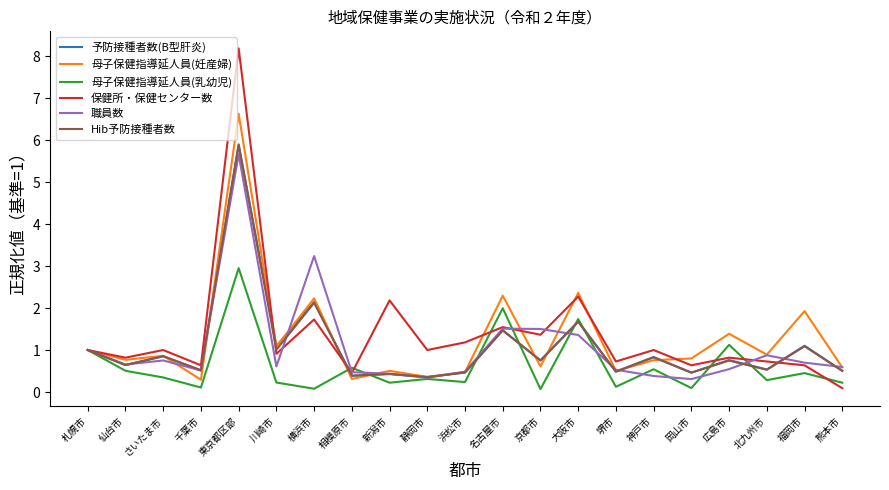

Is the value of 母子保健指導延人員(乳幼児) at 相模原市 greater than the value of 保健所・保健センター数 at 札幌市?

No